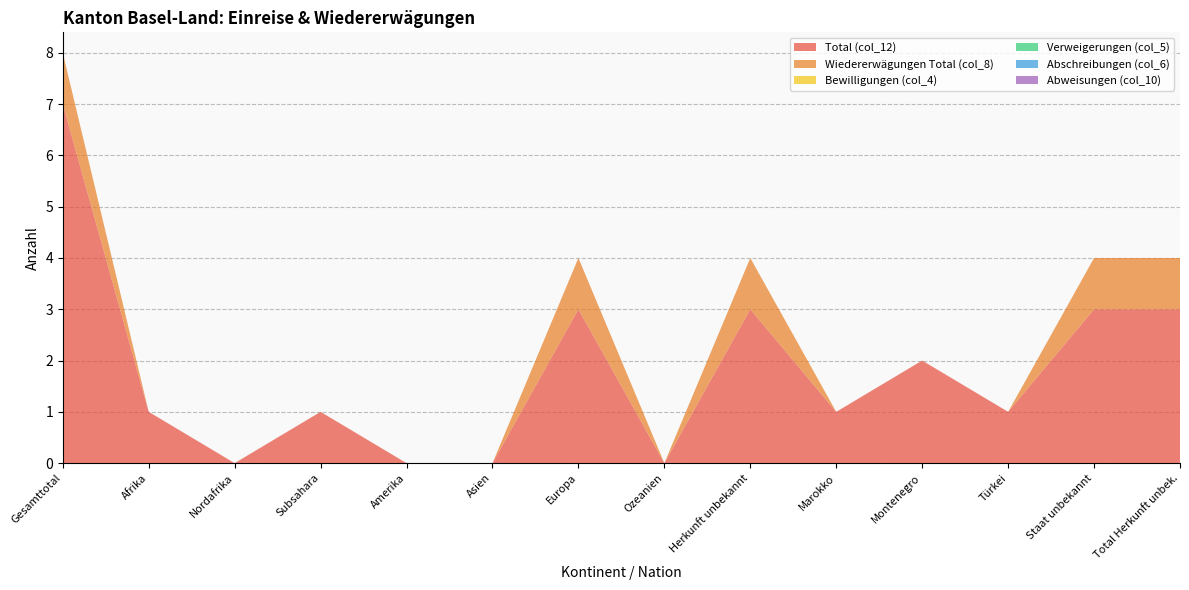

Reading right to left, transcribe all the data shown in this chart.

Total (col_12): Total Herkunft unbek.=3	Staat unbekannt=3	Türkei=1	Montenegro=2	Marokko=1	Herkunft unbekannt=3	Ozeanien=0	Europa=3	Asien=0	Amerika=0	Subsahara=1	Nordafrika=0	Afrika=1	Gesamttotal=7
Wiedererwägungen Total (col_8): Total Herkunft unbek.=1	Staat unbekannt=1	Türkei=0	Montenegro=0	Marokko=0	Herkunft unbekannt=1	Ozeanien=0	Europa=1	Asien=0	Amerika=0	Subsahara=0	Nordafrika=0	Afrika=0	Gesamttotal=1
Bewilligungen (col_4): Total Herkunft unbek.=0	Staat unbekannt=0	Türkei=0	Montenegro=0	Marokko=0	Herkunft unbekannt=0	Ozeanien=0	Europa=0	Asien=0	Amerika=0	Subsahara=0	Nordafrika=0	Afrika=0	Gesamttotal=0
Verweigerungen (col_5): Total Herkunft unbek.=0	Staat unbekannt=0	Türkei=0	Montenegro=0	Marokko=0	Herkunft unbekannt=0	Ozeanien=0	Europa=0	Asien=0	Amerika=0	Subsahara=0	Nordafrika=0	Afrika=0	Gesamttotal=0
Abschreibungen (col_6): Total Herkunft unbek.=0	Staat unbekannt=0	Türkei=0	Montenegro=0	Marokko=0	Herkunft unbekannt=0	Ozeanien=0	Europa=0	Asien=0	Amerika=0	Subsahara=0	Nordafrika=0	Afrika=0	Gesamttotal=0
Abweisungen (col_10): Total Herkunft unbek.=0	Staat unbekannt=0	Türkei=0	Montenegro=0	Marokko=0	Herkunft unbekannt=0	Ozeanien=0	Europa=0	Asien=0	Amerika=0	Subsahara=0	Nordafrika=0	Afrika=0	Gesamttotal=0